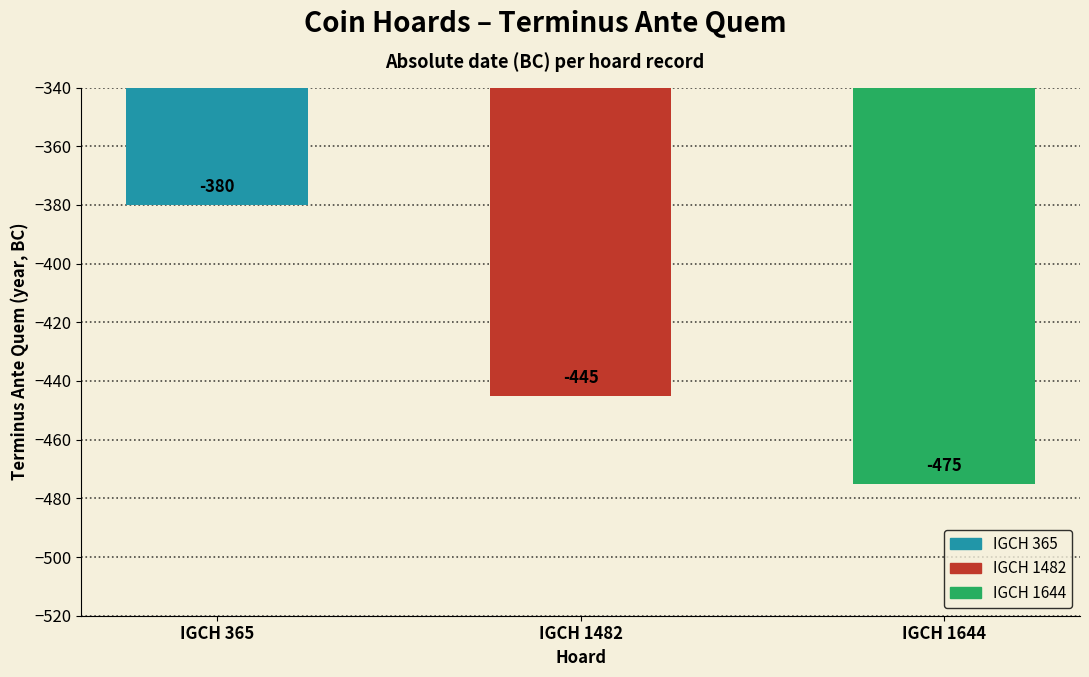

Reading right to left, list all the values displayed in this chart.

-475	-445	-380